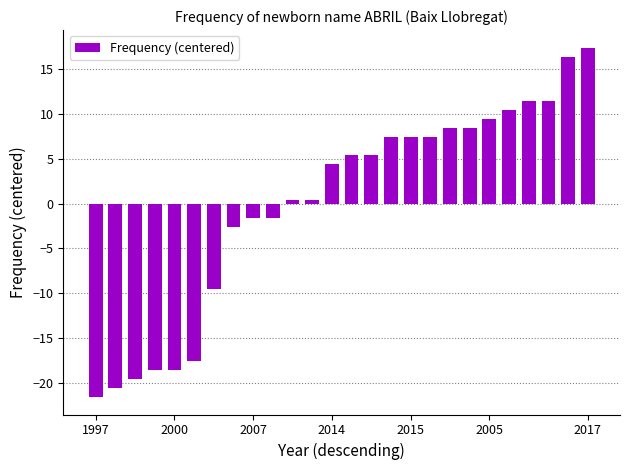

How many values are above zero?

16